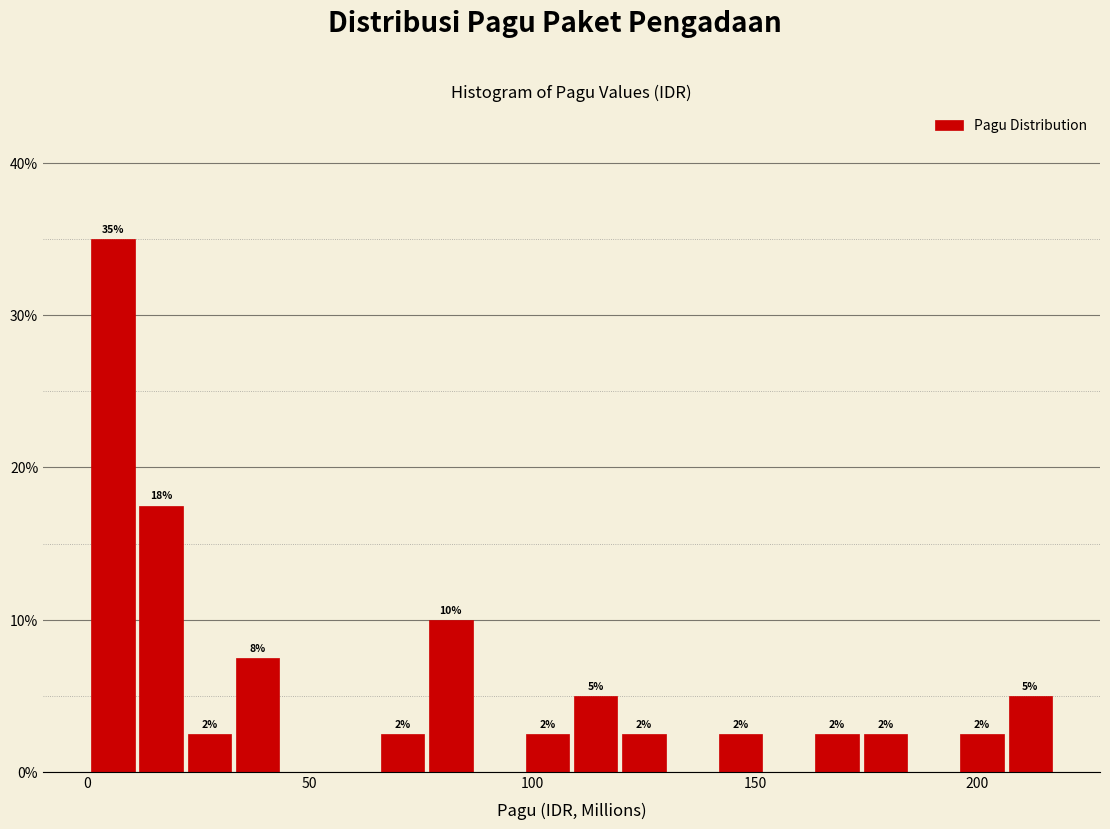

Read against the x-axis, roughly where is the centre of the tallest bar?

5